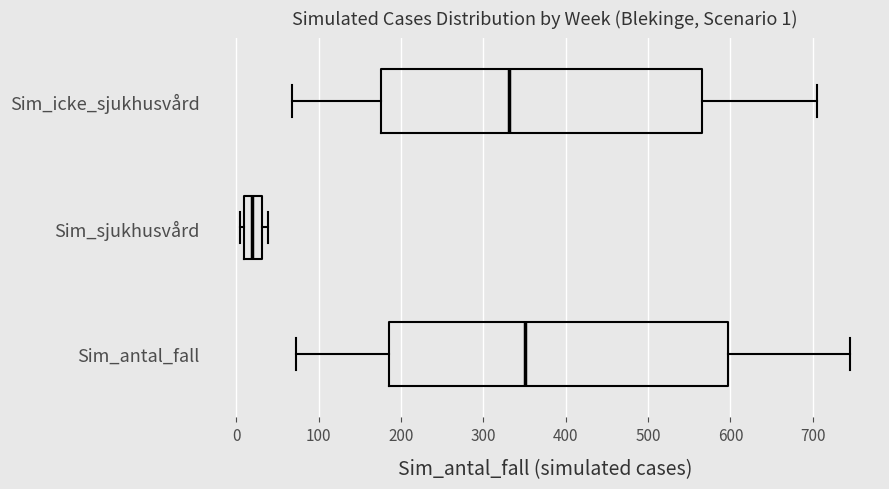

Which box's median line is the furthest to the right?

Sim_antal_fall